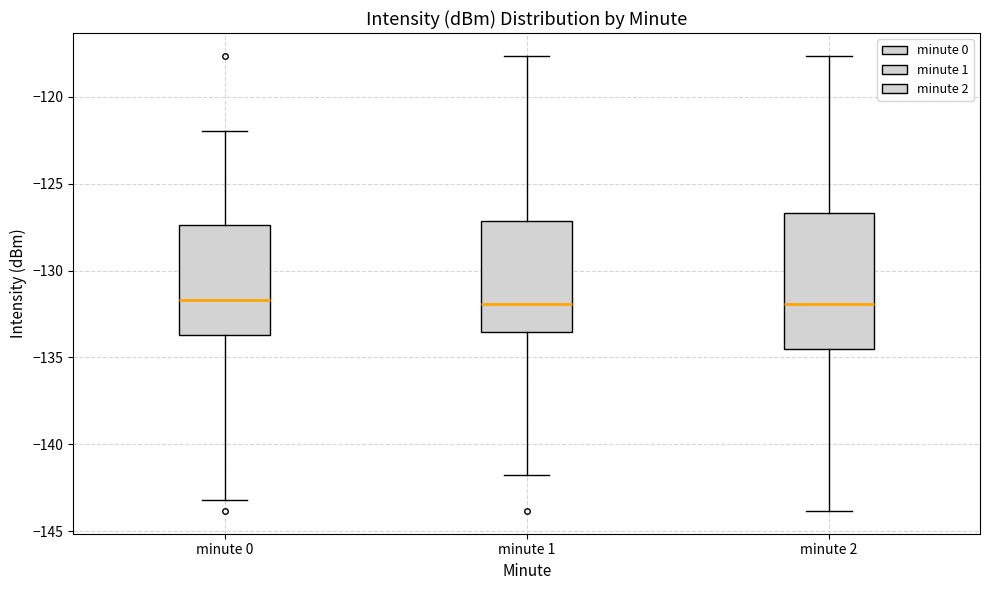

Reading left to right, transcribe this box plot: for each box, give where its median line is, the range the box spans, and where its two whiskers end, as read against the y-axis. The values are not printed on the chart, so give them approximately, as read against the axis.

minute 0: median -131.5, box -133.5 to -127.5, whiskers -143.0 to -122.0
minute 1: median -132.0, box -133.5 to -127.0, whiskers -142.0 to -117.5
minute 2: median -132.0, box -134.5 to -126.5, whiskers -144.0 to -117.5